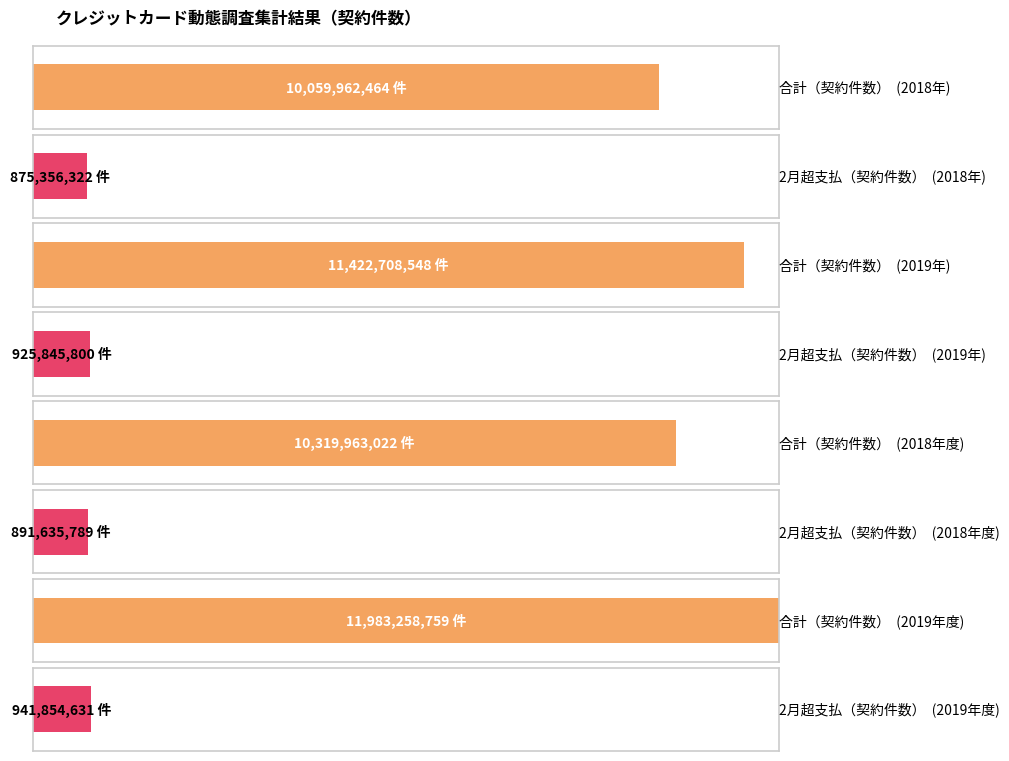

What is the label of the 1st bar from the left?

2018年